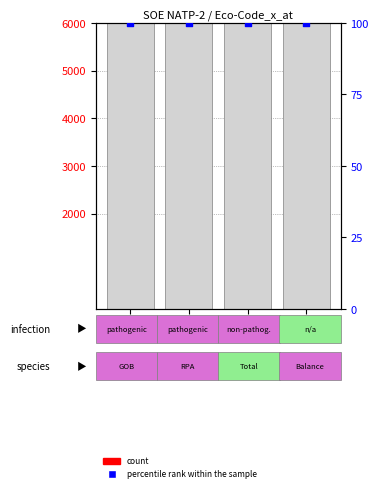

At how many categories does at least one series exceed 7?

4